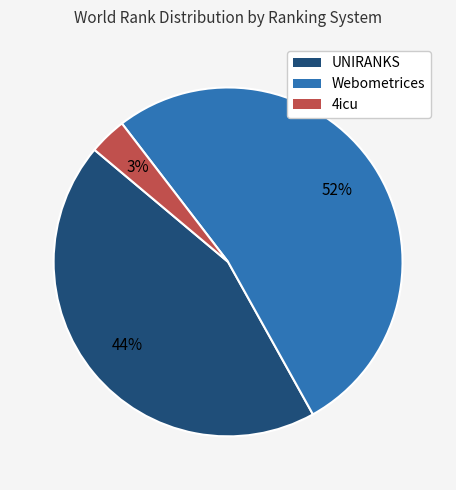

Combined, do UNIRANKS and Webometrices account for over 50%?

Yes